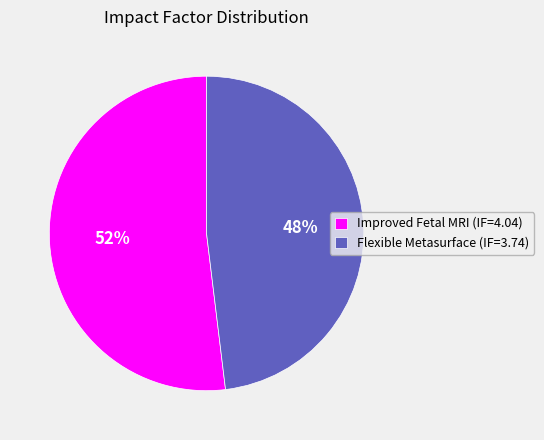

How many segments does this pie chart have?

2